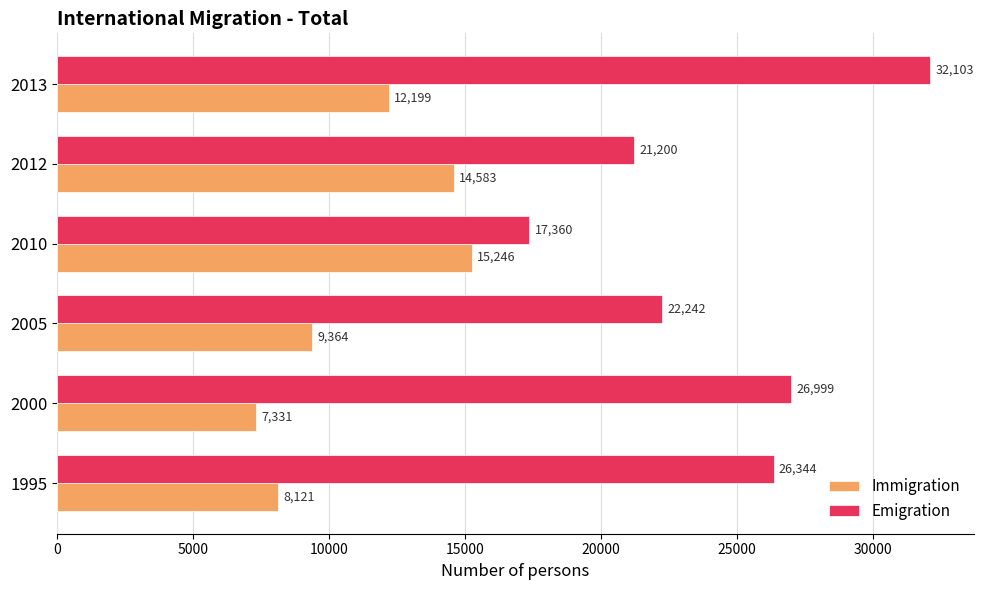

What is the approximate value of Emigration at 2013, to the nearest 100?

32100